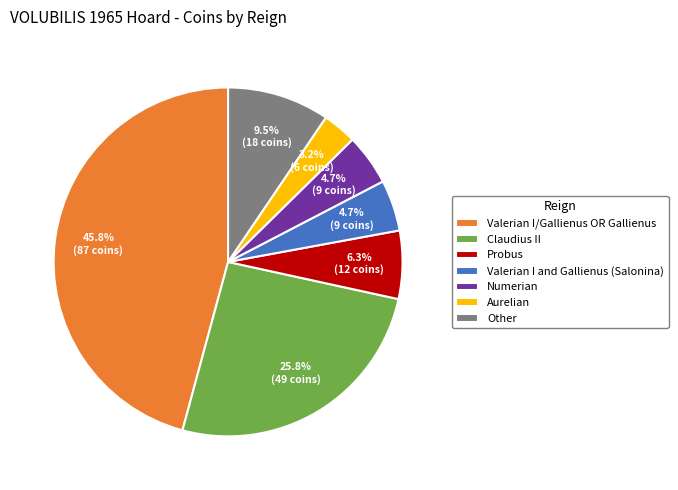

Is Valerian I and Gallienus (Salonina) the majority of the pie?

No